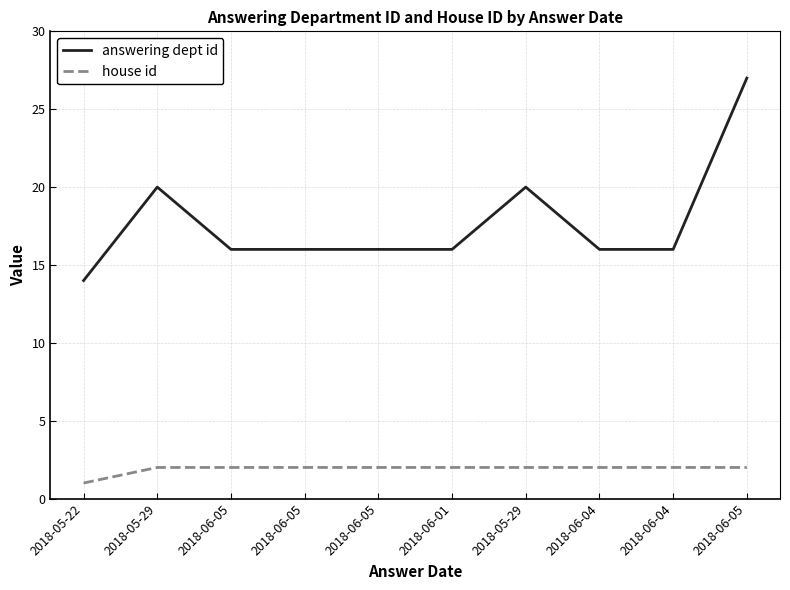

Which has a higher value, 2018-06-05 or 2018-06-01?

2018-06-05